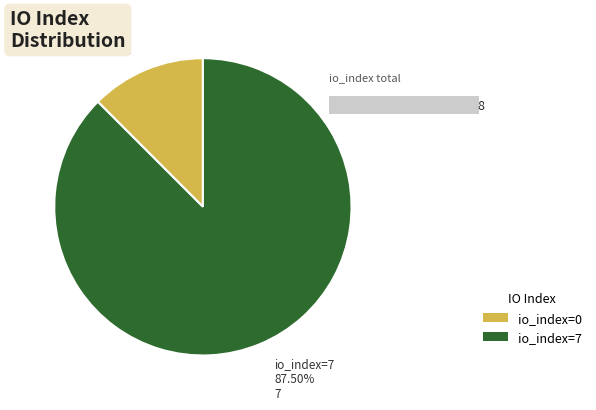

What percentage do tx_0_io_index and tx_1_io_index together represent?

100.0%